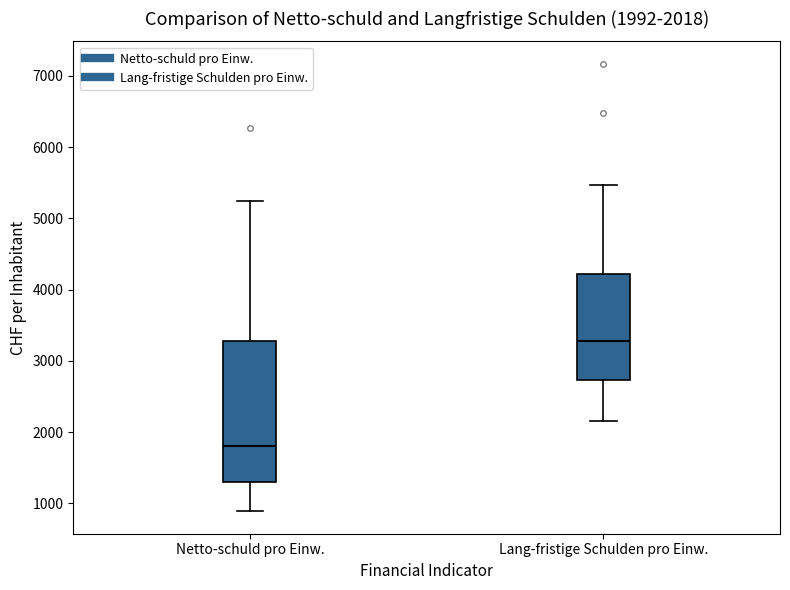

Which box's median line is the highest?

Lang-fristige Schulden pro Einw.